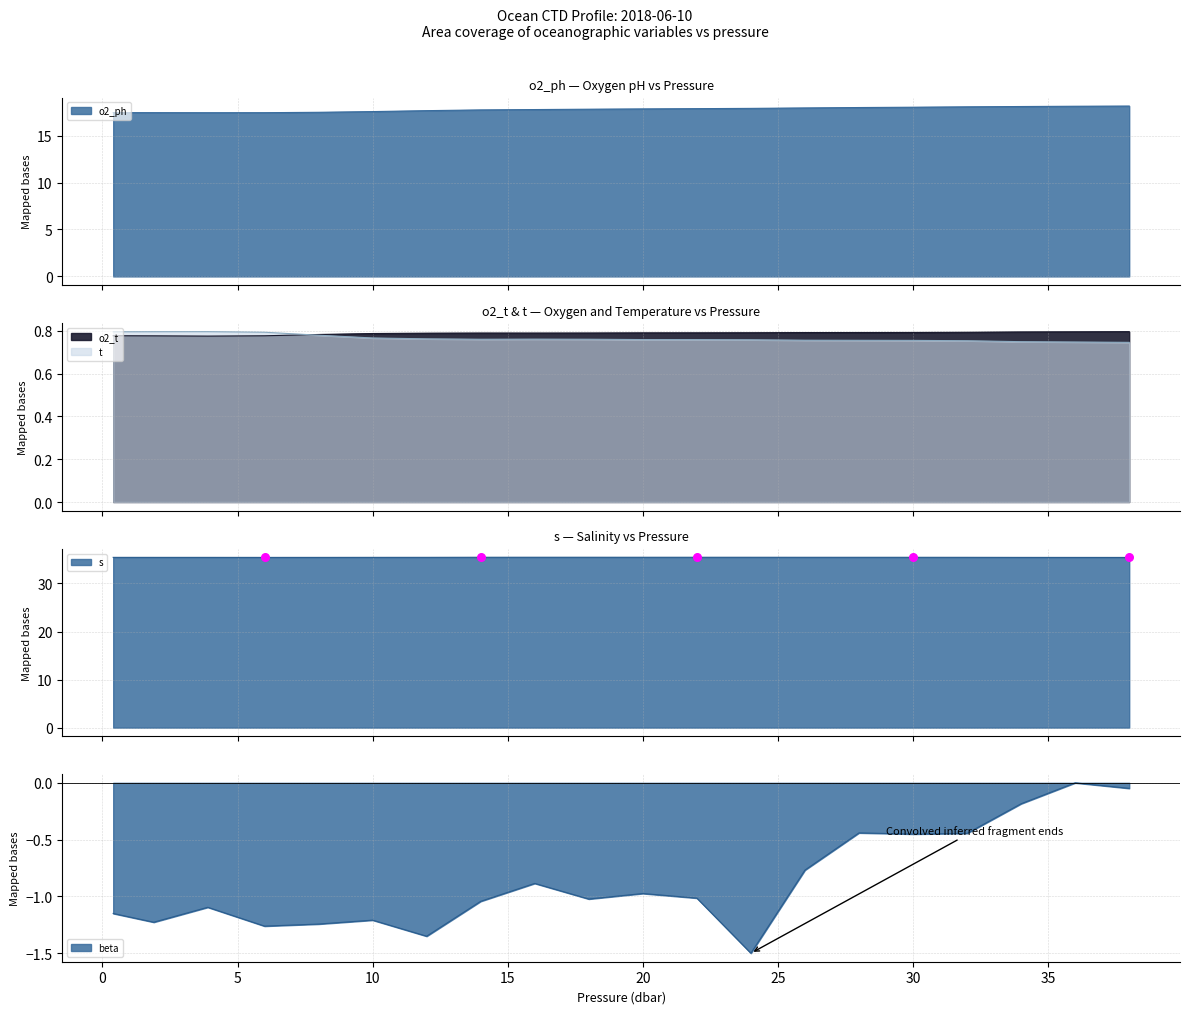

At which category is the sum across all series the highest?

36.0